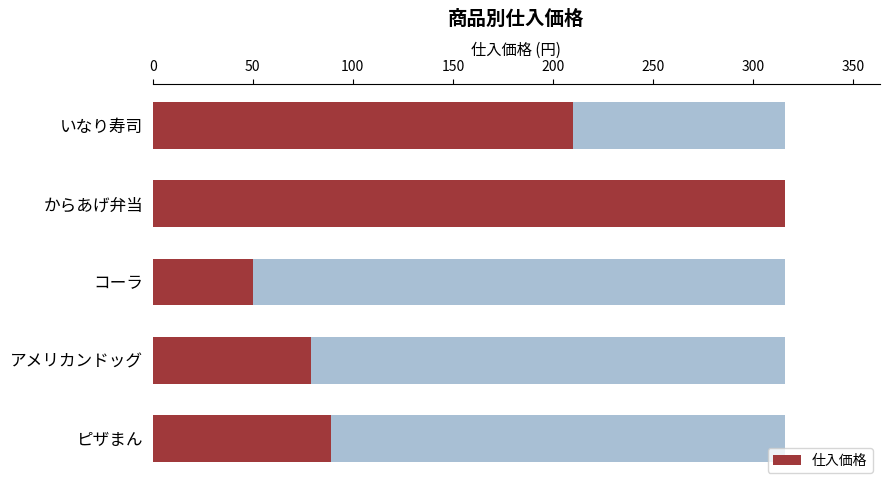

What is the change in value from 0 to 100?

-160